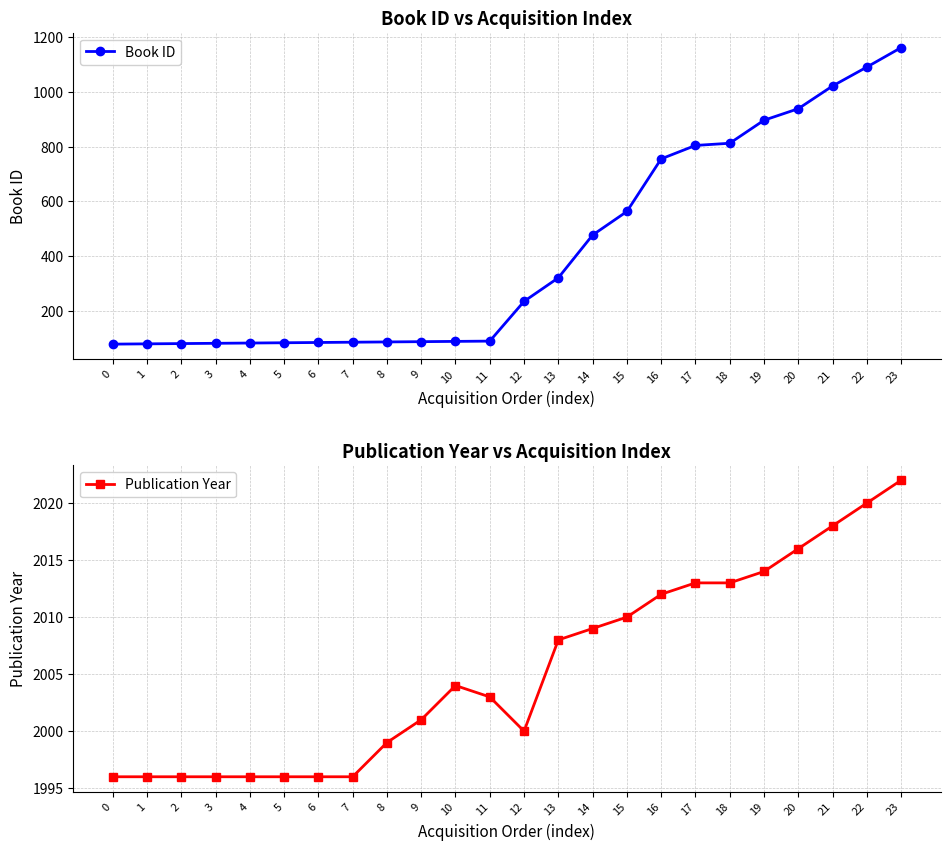

Reading right to left, extract all data points from this chart.

Book ID: 1161	1090	1021	938	896	812	804	755	563	477	321	235	90	89	88	87	86	85	84	83	82	81	80	79
Publication Year: 2022	2020	2018	2016	2014	2013	2013	2012	2010	2009	2008	2000	2003	2004	2001	1999	1996	1996	1996	1996	1996	1996	1996	1996